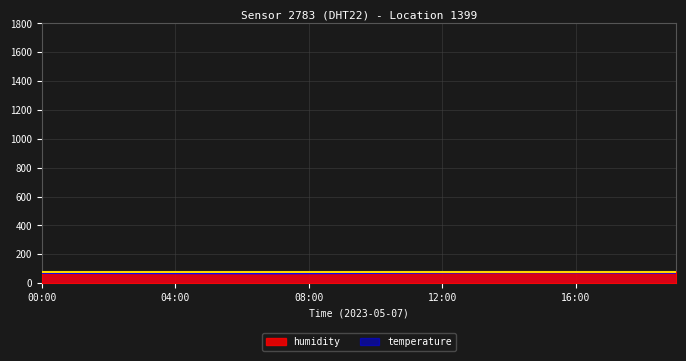

At which label does temperature first exceed 69?

00:00